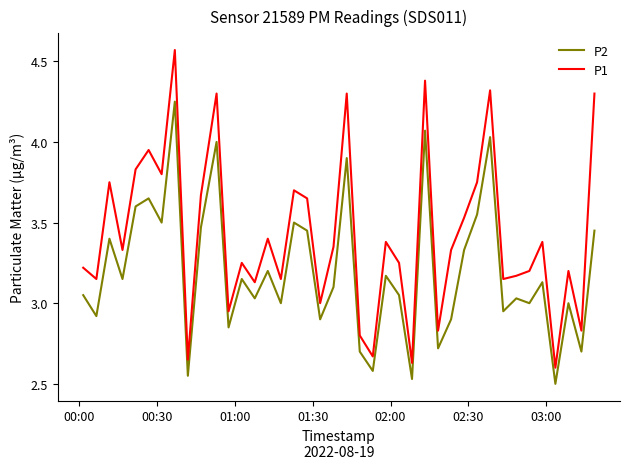

What is the difference between the maximum and minimum values in the P1 series?

2.0